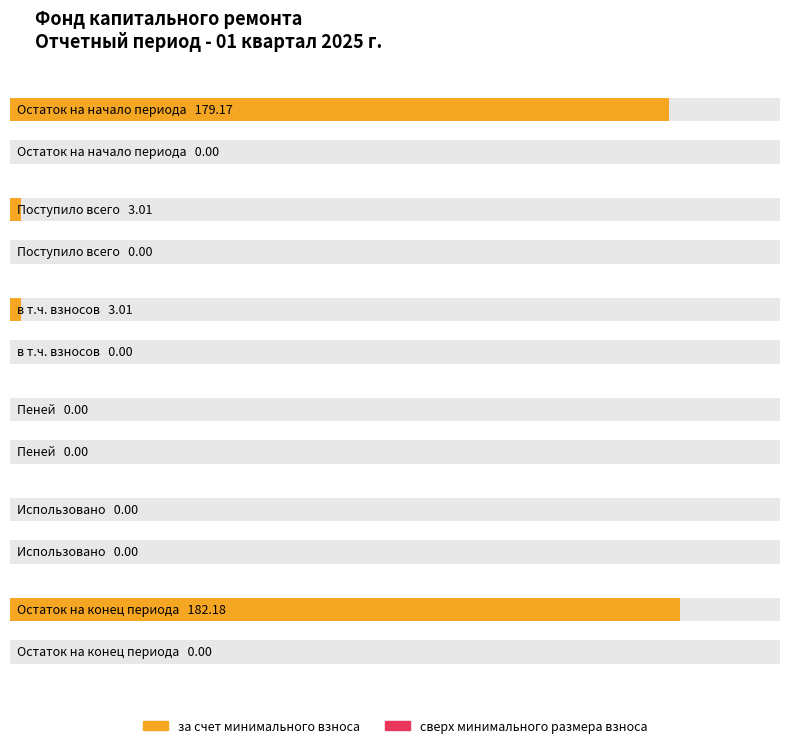

Which series changed the most between Остаток на начало периода and Использовано?

за счет минимального взноса